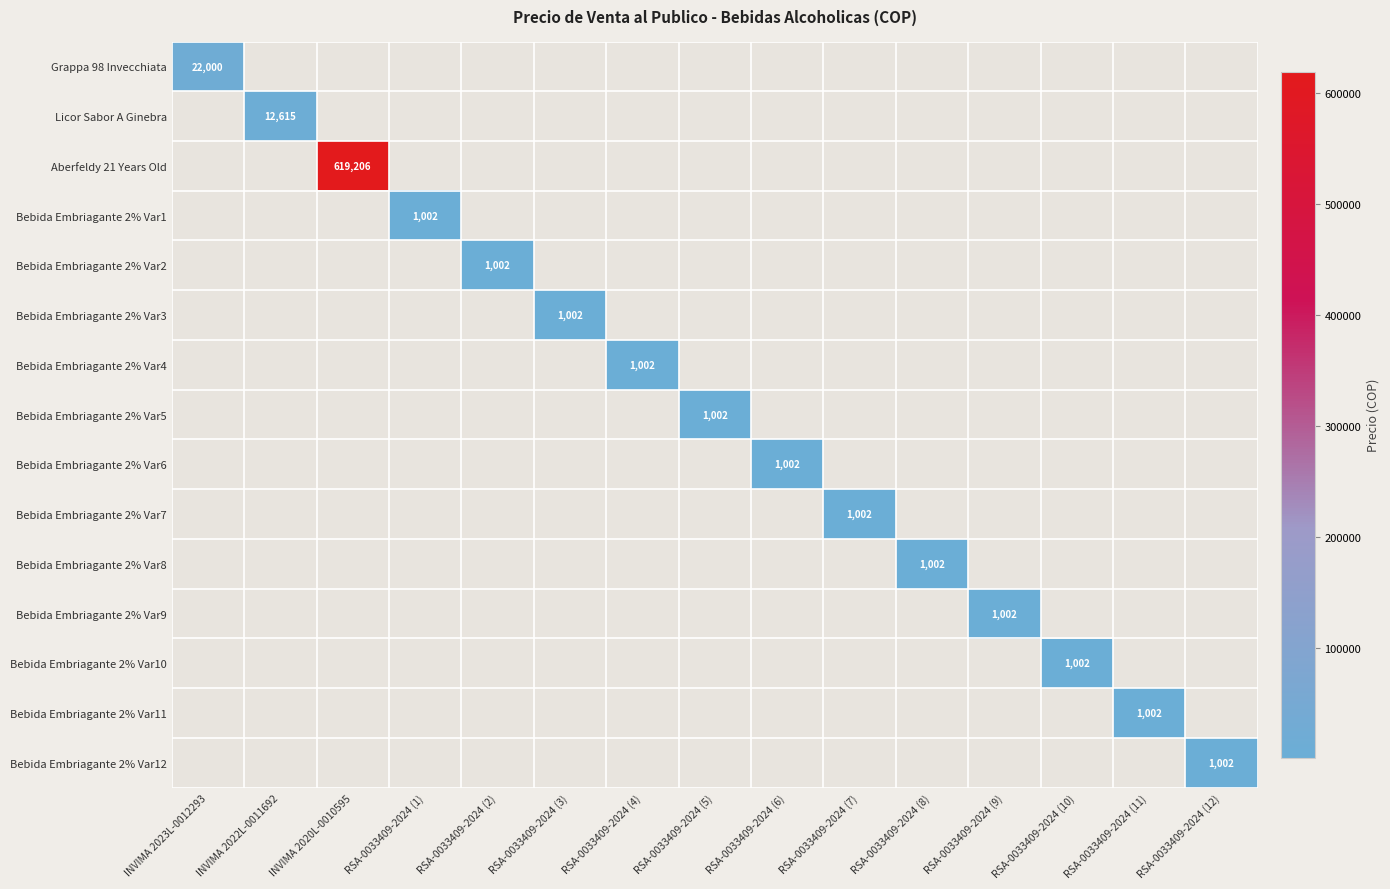

What is the average value of the Bebida Embriagante 2% Var5 series?

67